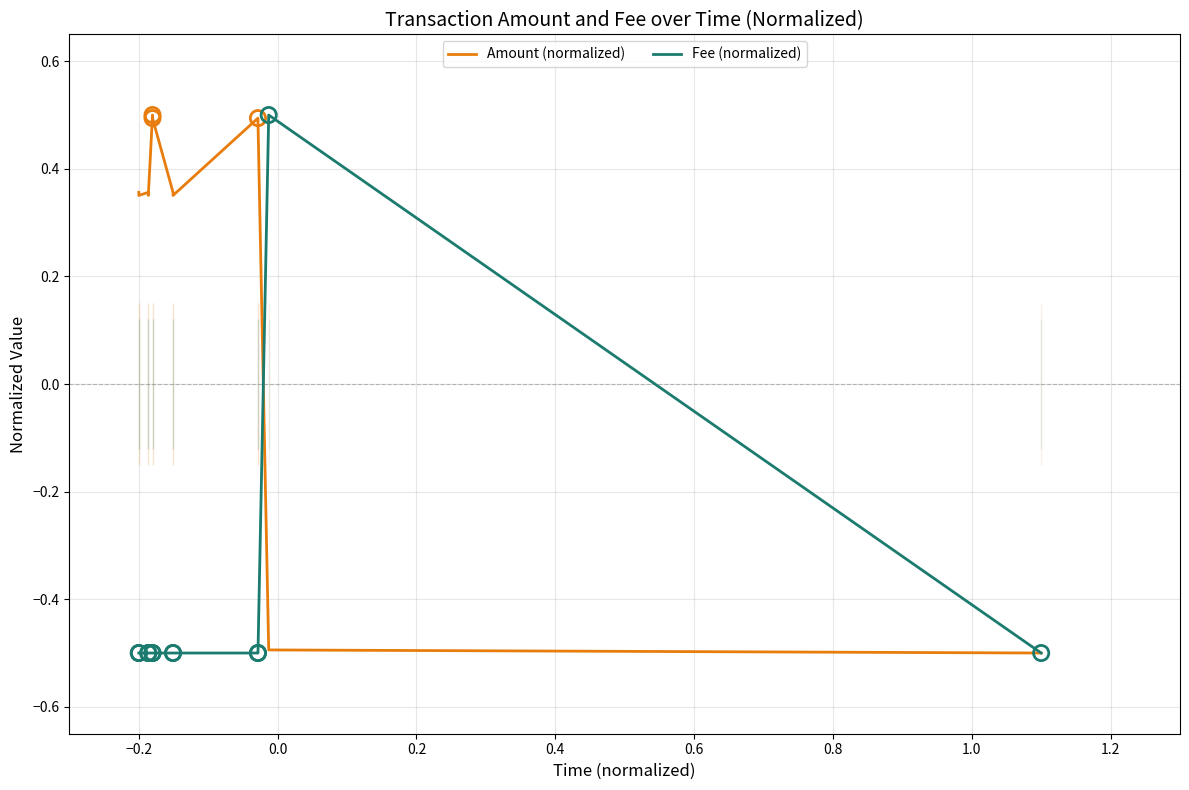

What are all the series names shown in the legend?

Amount (normalized), Fee (normalized)